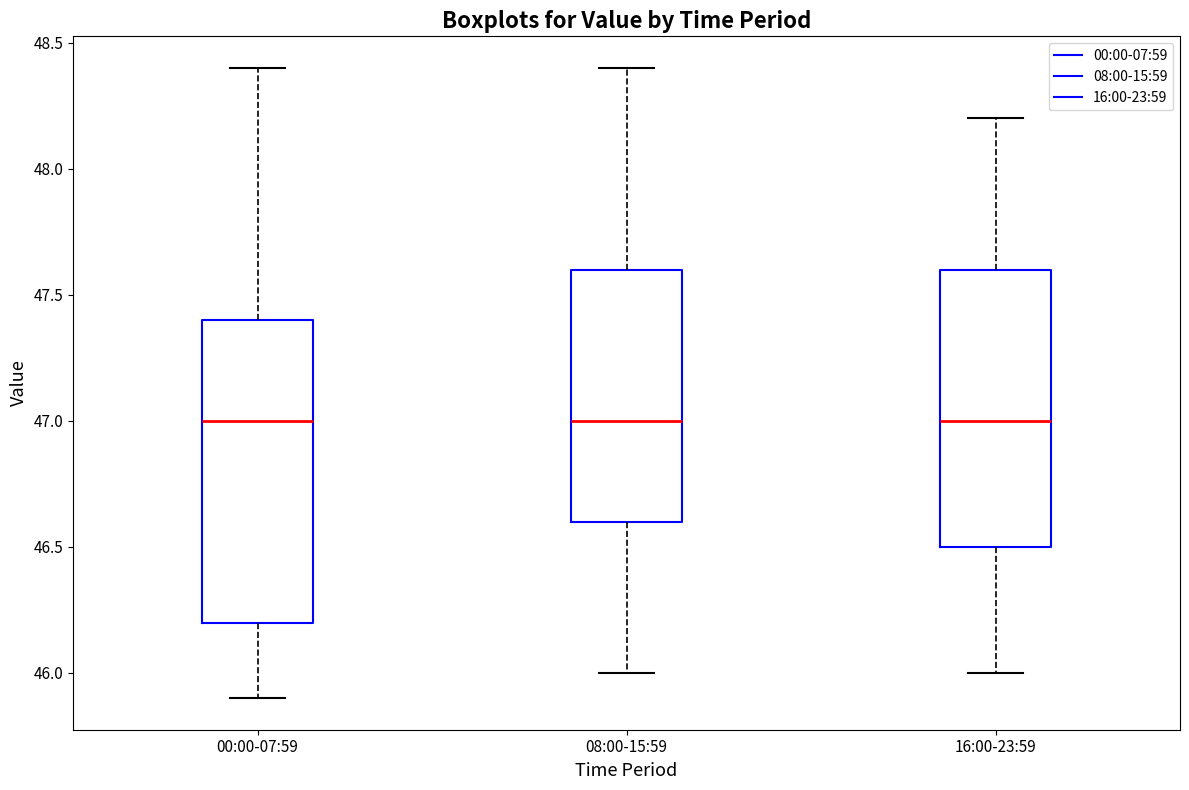

Where is the upper edge of the box for 08:00-15:59 on the y-axis? The values are not printed on the chart, so give them approximately, as read against the axis.

47.6